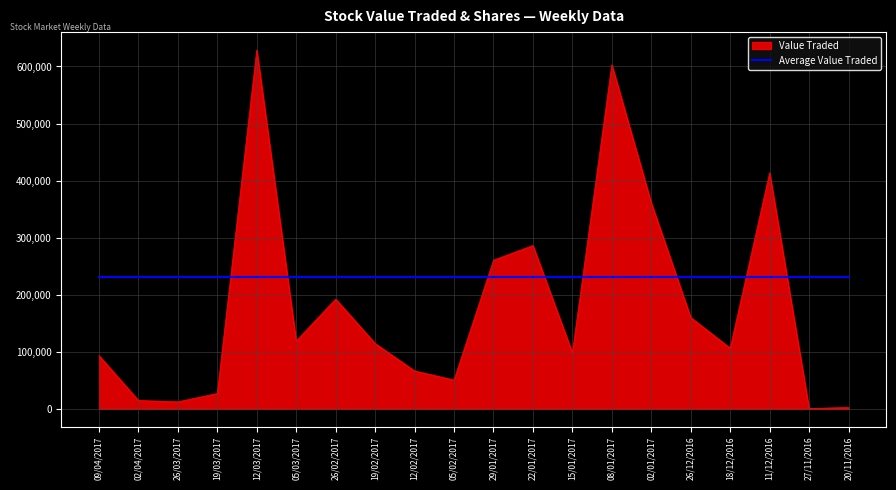

Rank the series by their average value, from highest to lowest.

Average Value Traded, Value Traded